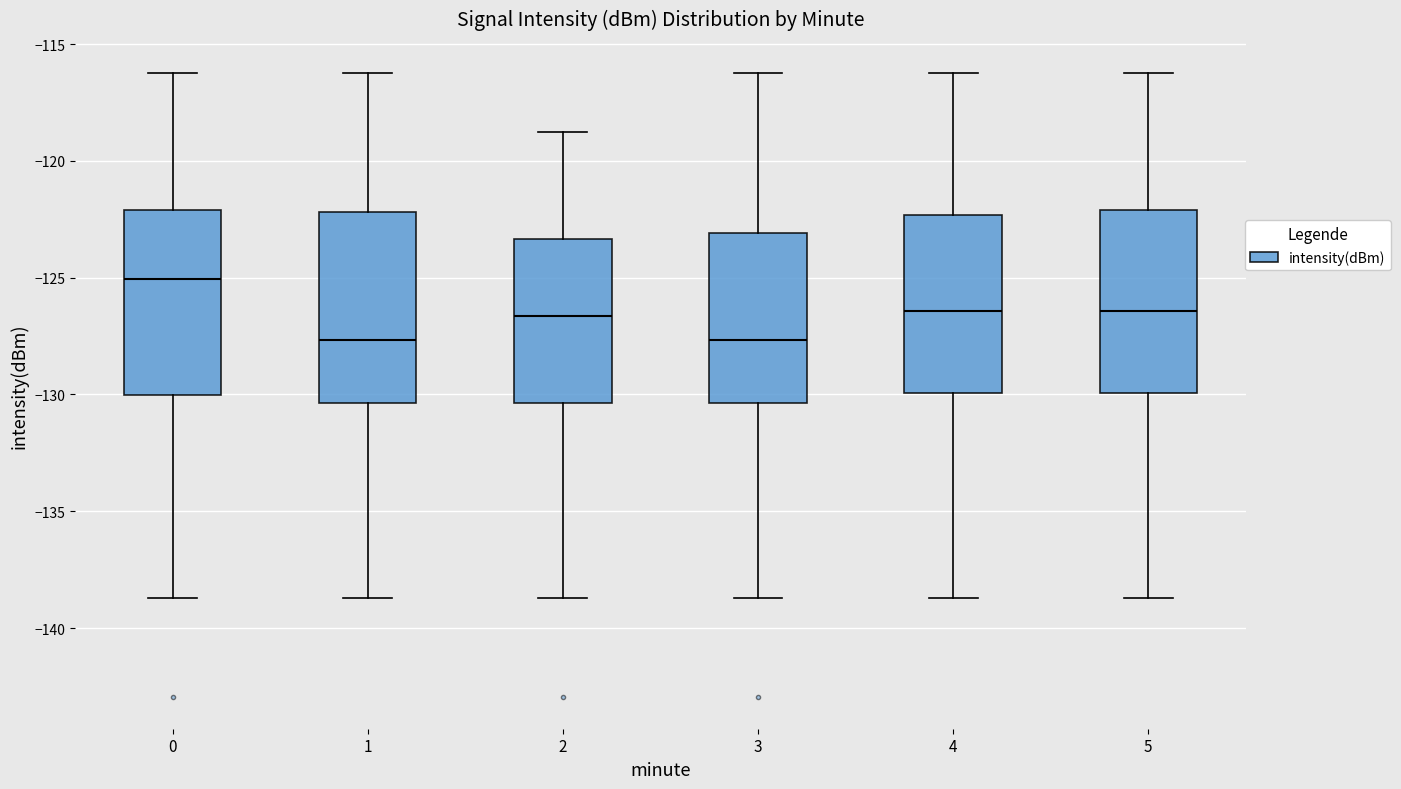

Reading left to right, read every box against the y-axis: the position of its median line, the range the box covers, and the ends of its whiskers. The values are not printed on the chart, so give them approximately, as read against the axis.

0: median -125.0, box -130.0 to -122.0, whiskers -138.5 to -116.0
1: median -127.5, box -130.5 to -122.0, whiskers -138.5 to -116.0
2: median -126.5, box -130.5 to -123.5, whiskers -138.5 to -119.0
3: median -127.5, box -130.5 to -123.0, whiskers -138.5 to -116.0
4: median -126.5, box -130.0 to -122.5, whiskers -138.5 to -116.0
5: median -126.5, box -130.0 to -122.0, whiskers -138.5 to -116.0